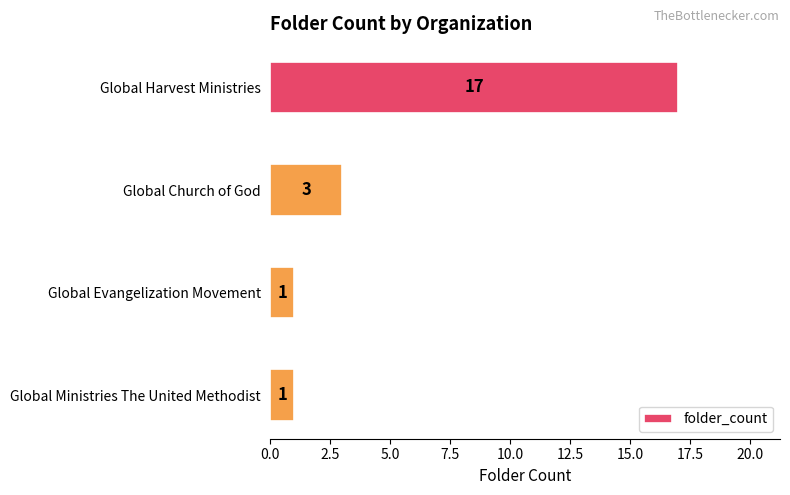

What is the label of the 3rd bar from the bottom?

Global Church of God